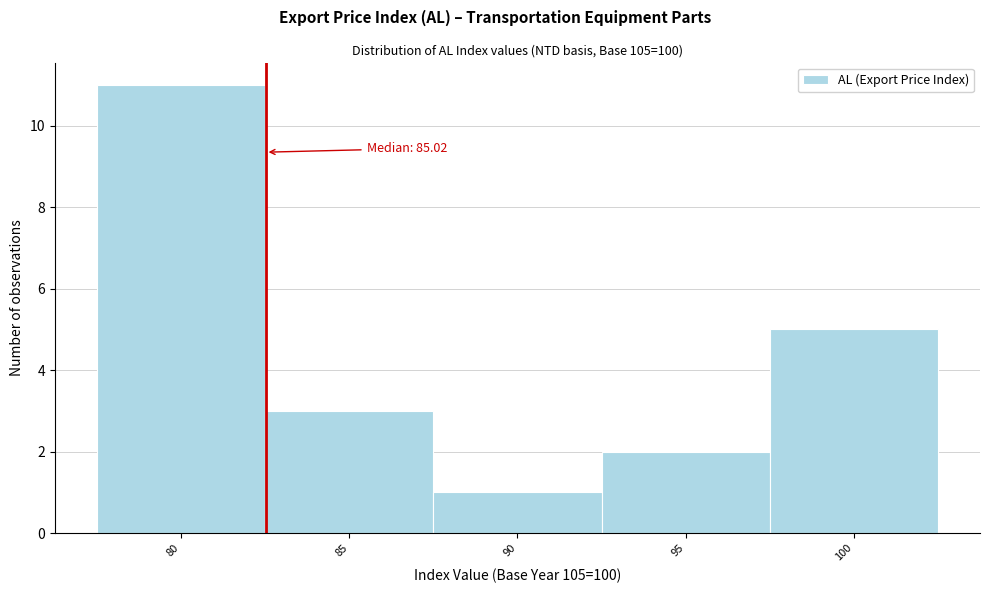

Reading right to left, extract all data points from this chart.

100=5	95=2	90=1	85=3	80=11